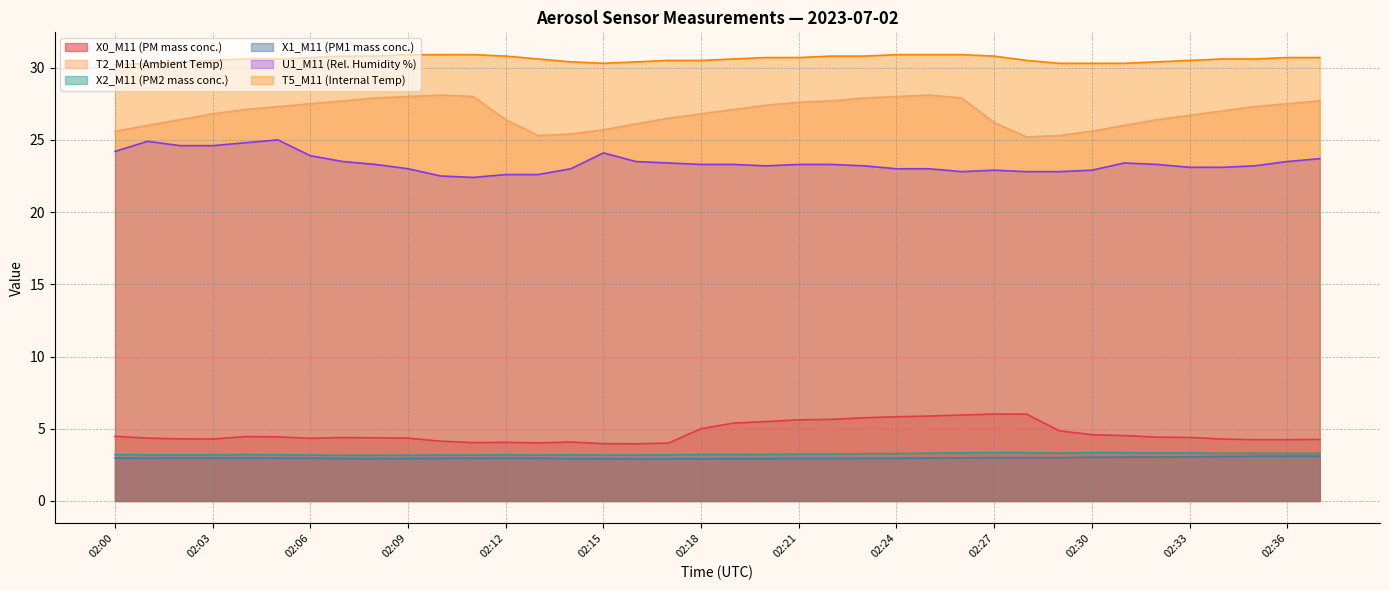

Is it true that U1_M11 (Rel. Humidity %) equals 13.9 at 02:31?

False